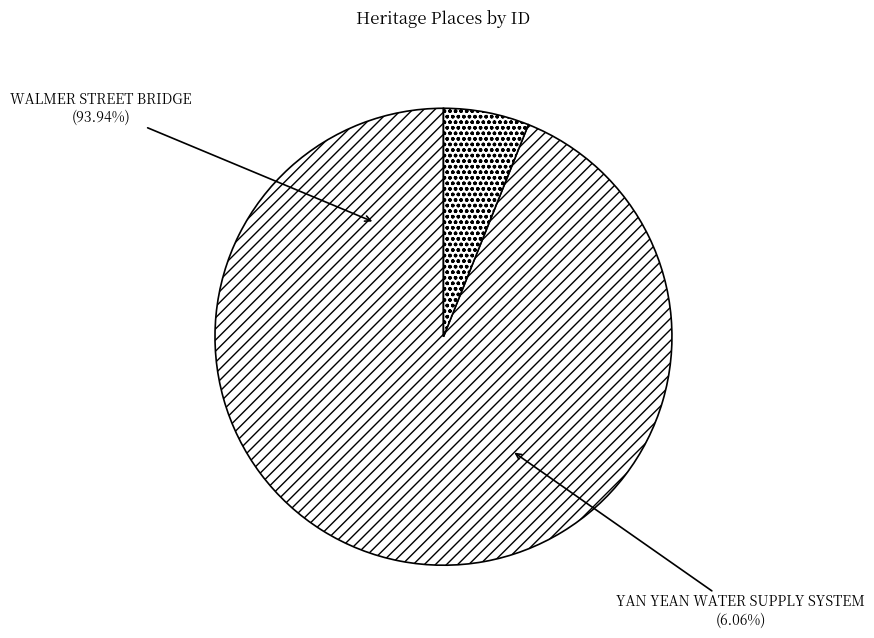

Does WALMER STREET BRIDGE account for over 50% of the chart?

Yes